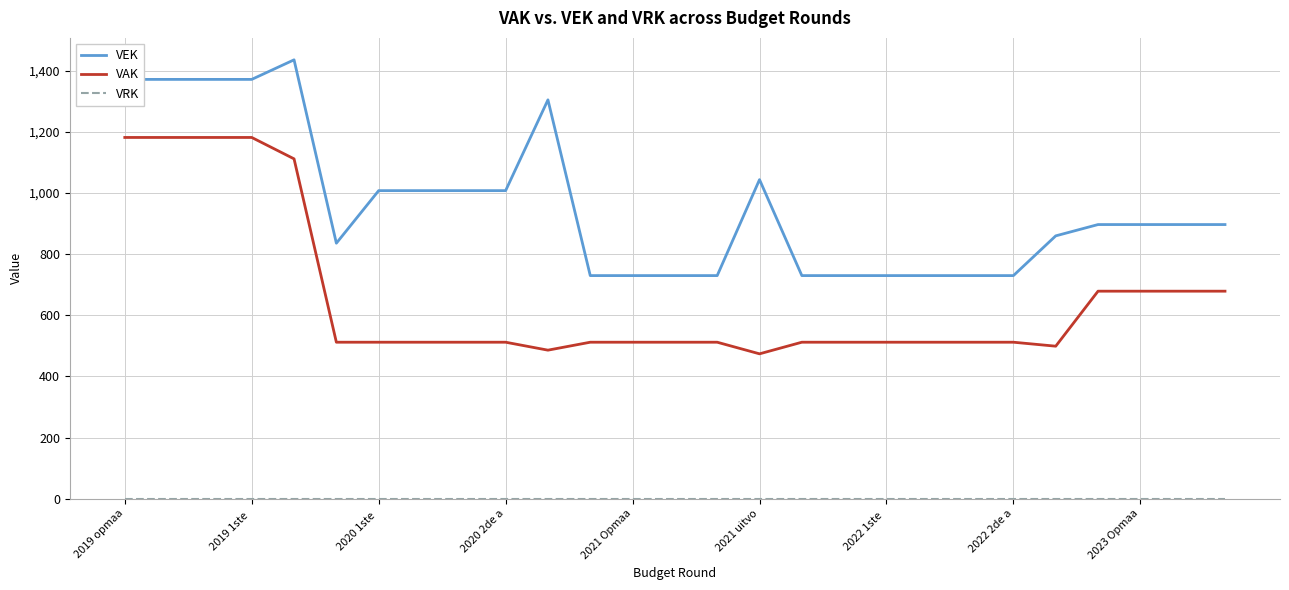

What is the greatest value displayed?

1436